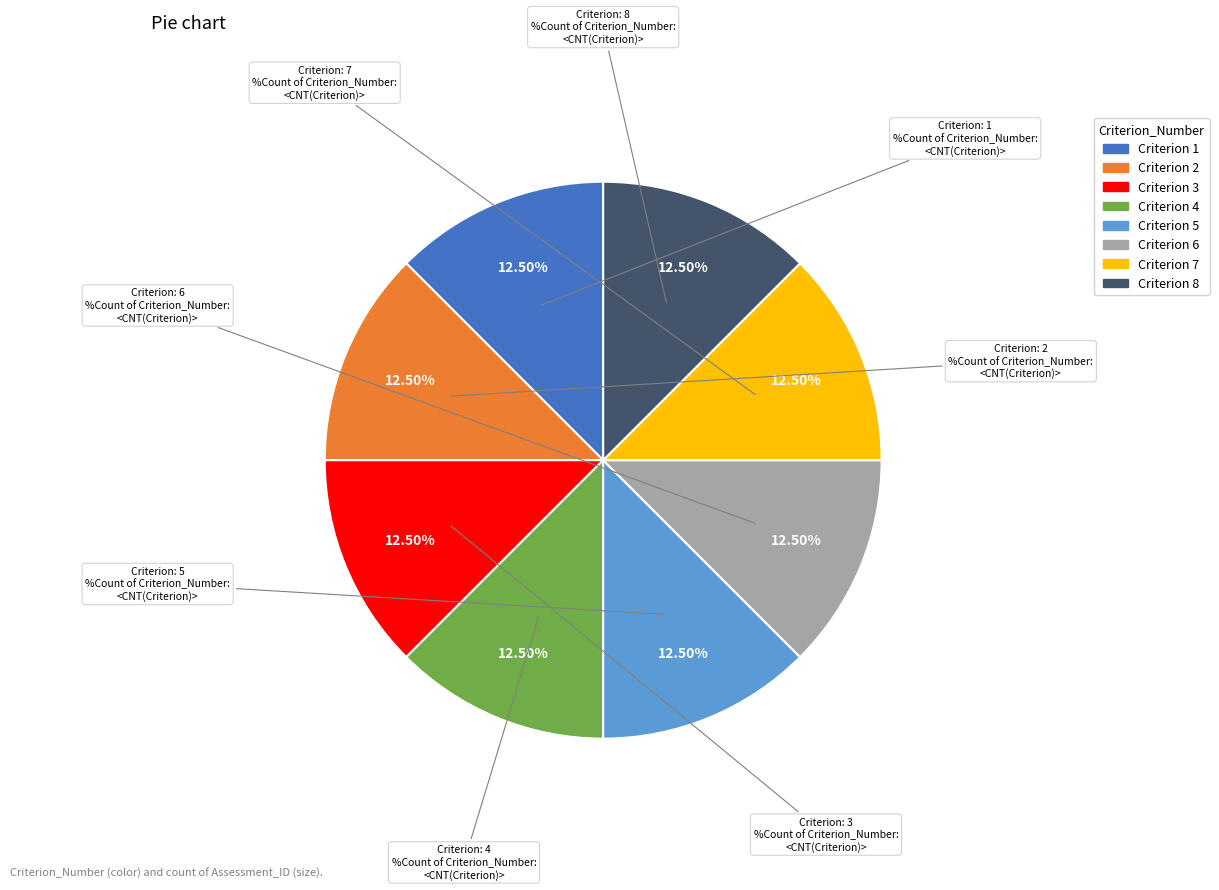

To the nearest percent, what is the average slice percentage?

12%